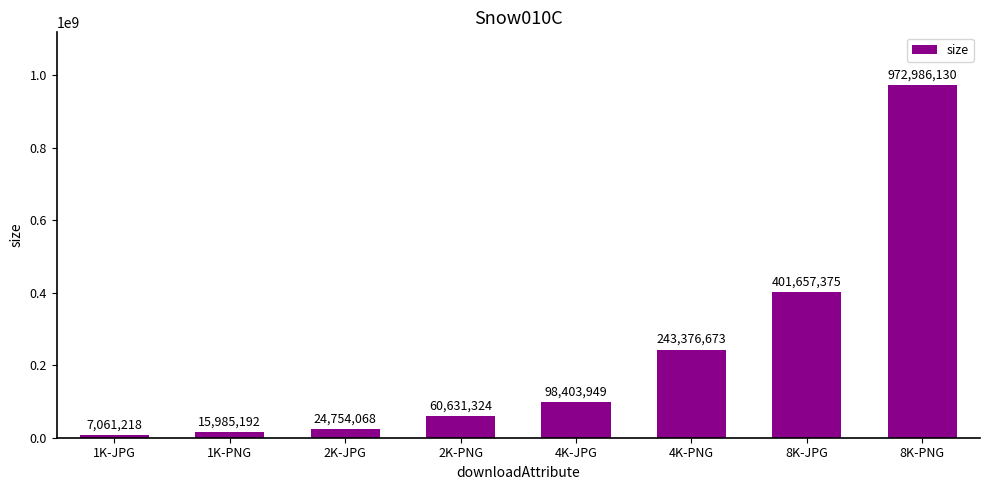

What value does the data have at 2K-PNG, to the nearest 50?

60631300